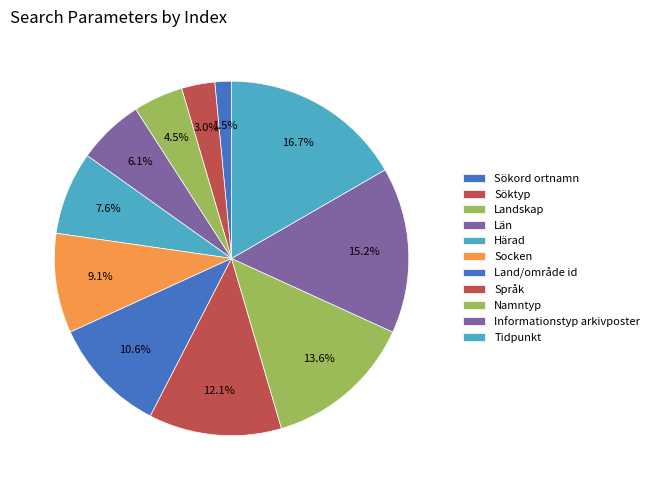

Count the number of slices in the pie.

11